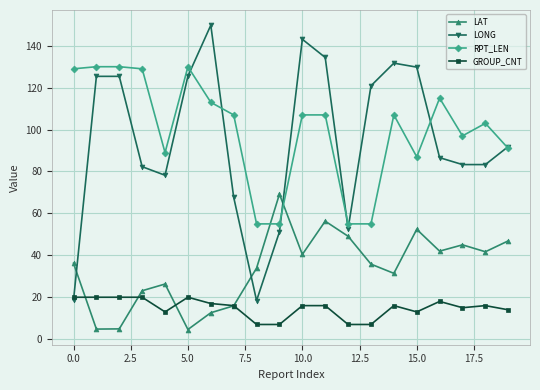

List the series in order of their peak value, lowest first.

GROUP_CNT, LAT, RPT_LEN, LONG